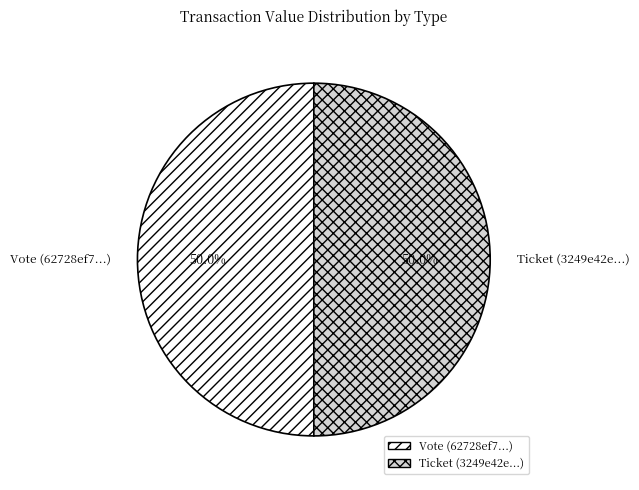

To the nearest percent, what is the average slice percentage?

50%